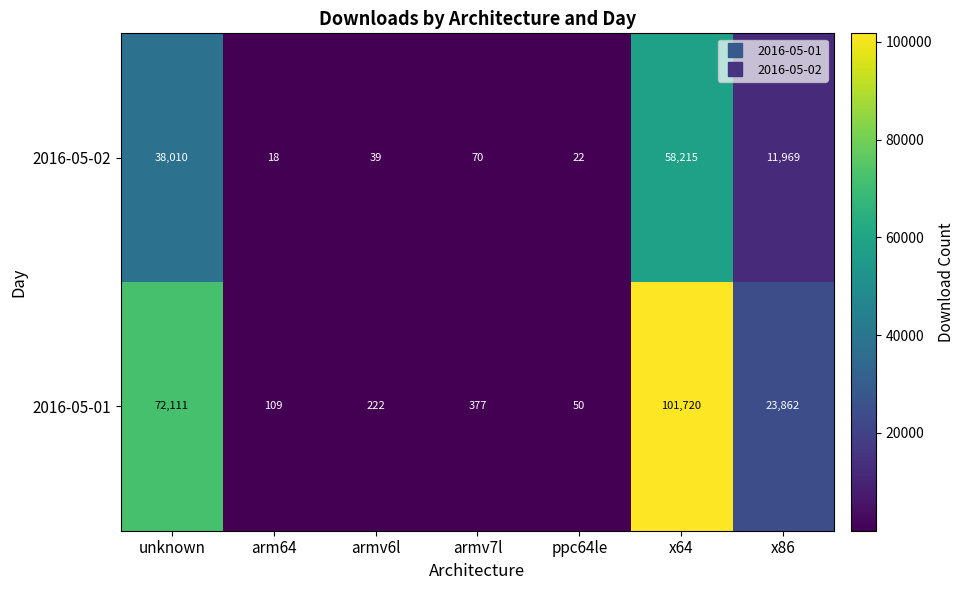

At which category does the chart reach its minimum across all series?

arm64